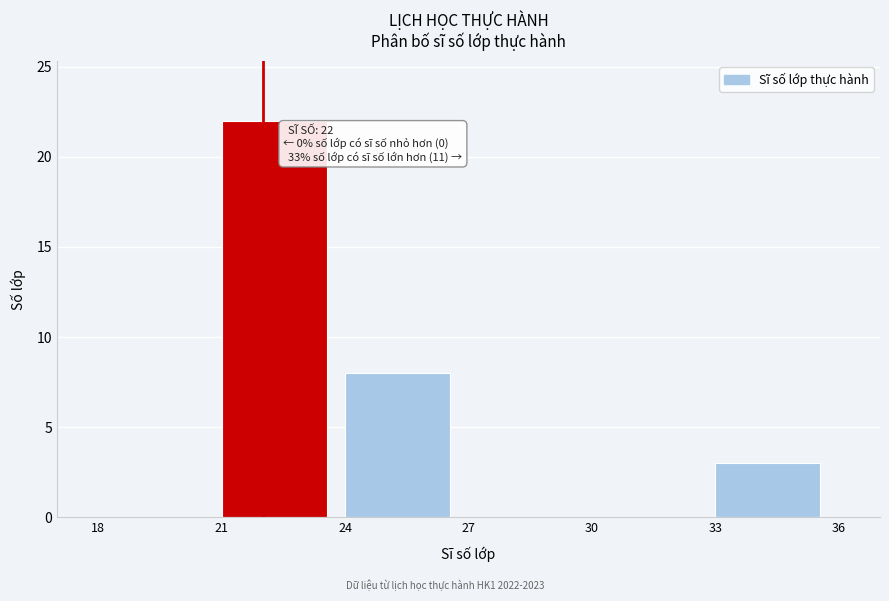

Over which range of the x-axis is the bar tallest?

21 to 24